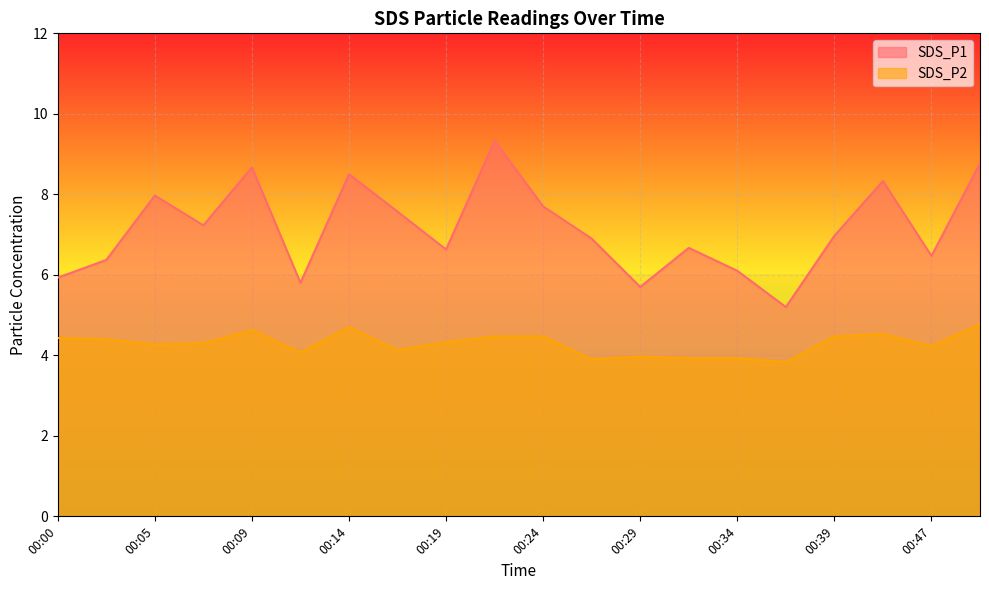

Which series has the largest total across all categories?

SDS_P1